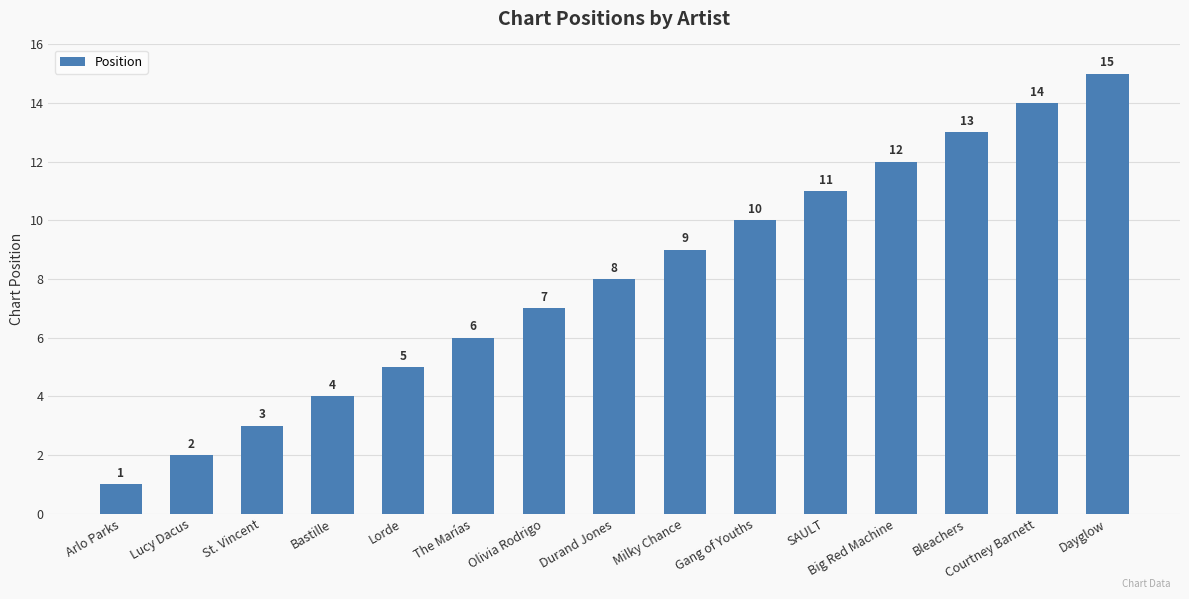

List the labels in order of value, largest first.

Dayglow, Courtney Barnett, Bleachers, Big Red Machine, SAULT, Gang of Youths, Milky Chance, Durand Jones, Olivia Rodrigo, The Marías, Lorde, Bastille, St. Vincent, Lucy Dacus, Arlo Parks